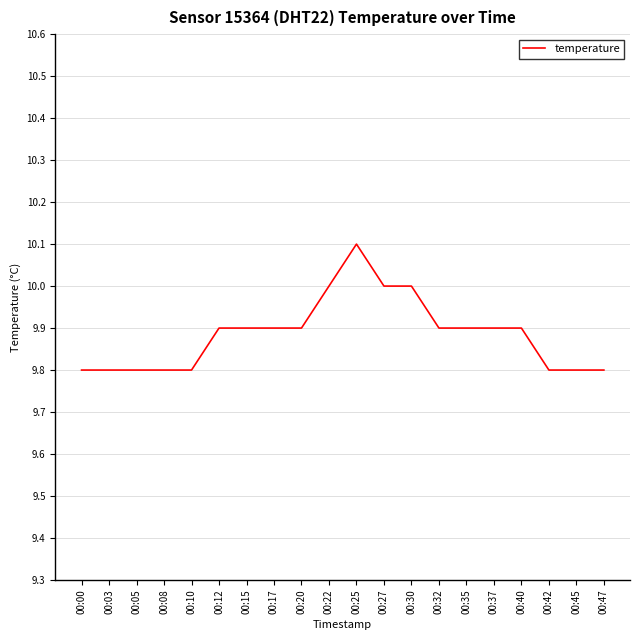

What is the difference between the maximum and minimum values?

0.3